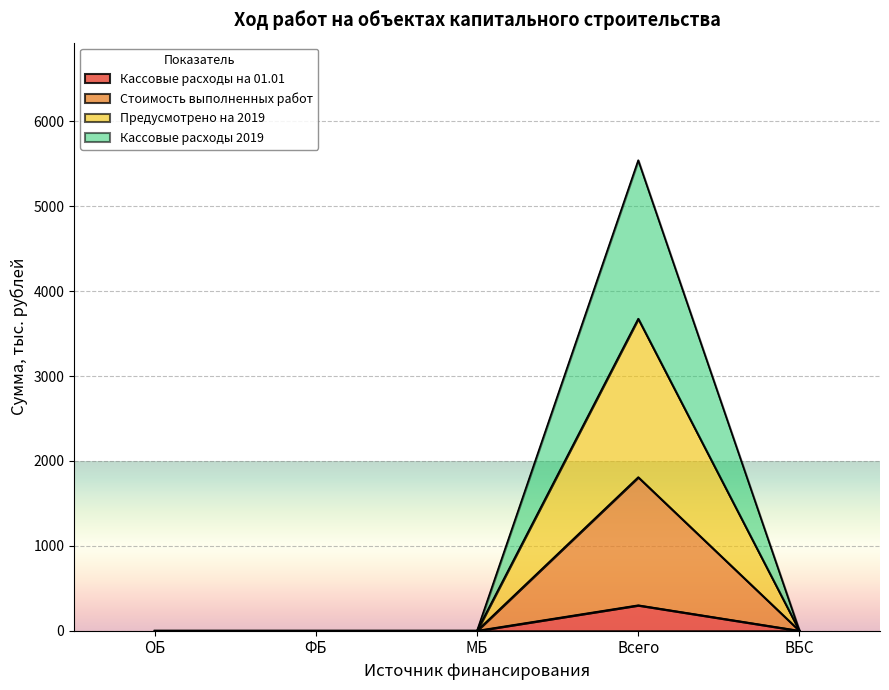

What are all the series names shown in the legend?

Кассовые расходы на 01.01, Стоимость выполненных работ, Предусмотрено на 2019, Кассовые расходы 2019